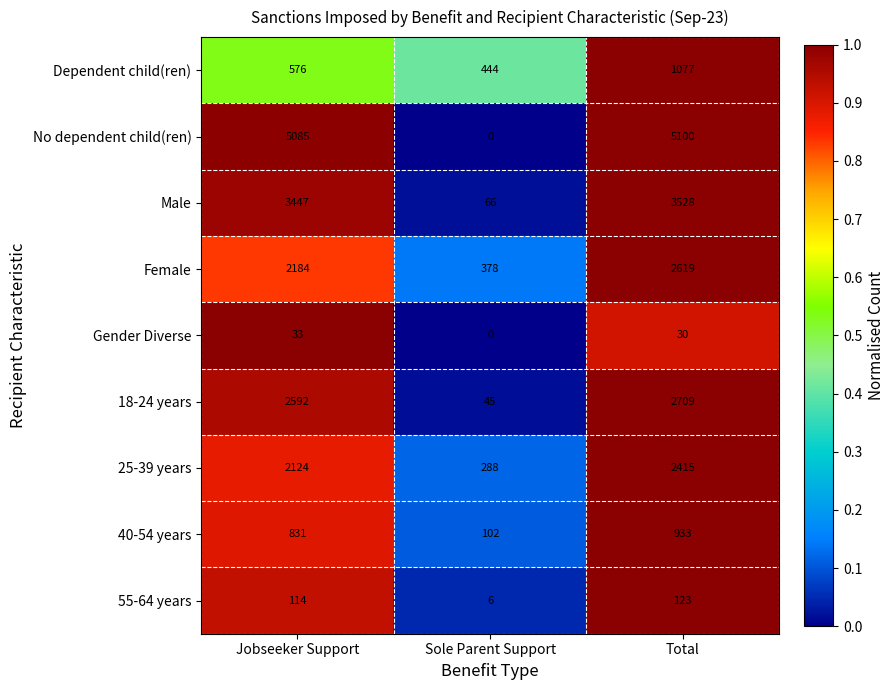

What is the spread (max minus min) of values at Sole Parent Support?

444